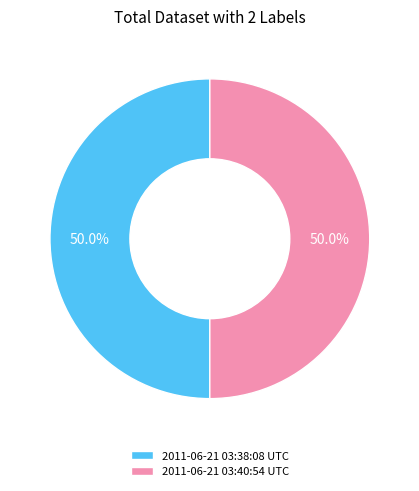

What is the ratio of the value at 2011-06-21 03:38:08 UTC to the value at 2011-06-21 03:40:54 UTC?

1.0